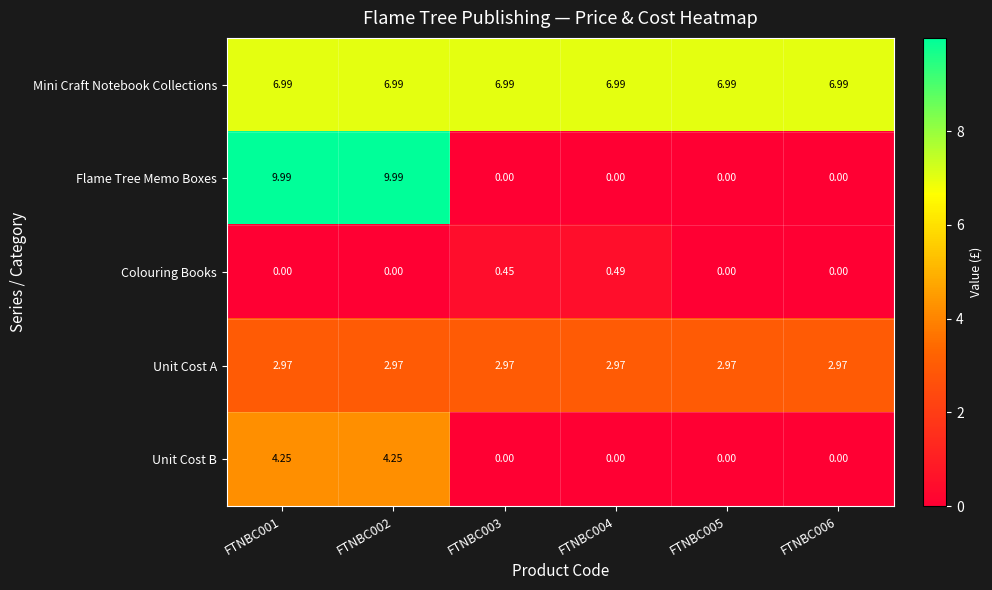

Which series has the largest range (max minus min)?

Flame Tree Memo Boxes